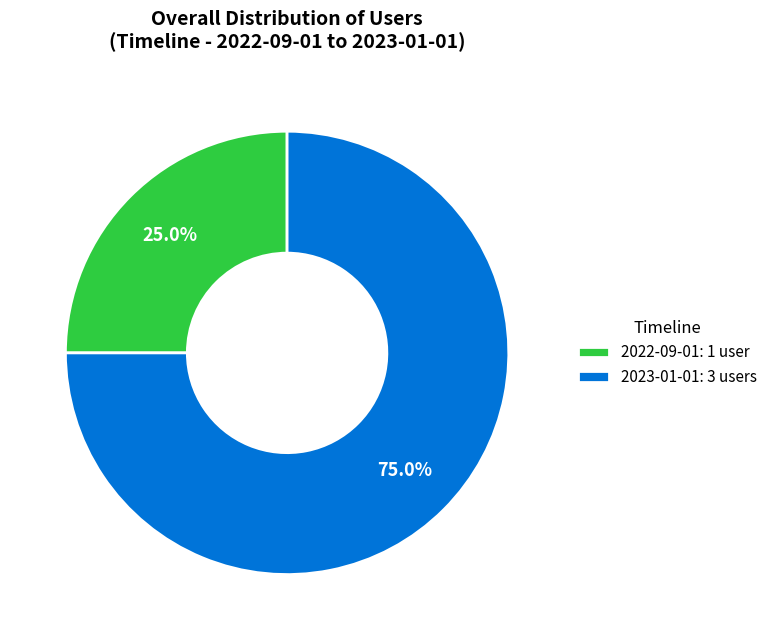

Approximately how many times larger is the value at 2022-09-01: 1 user compared to 2023-01-01: 3 users?

0.3